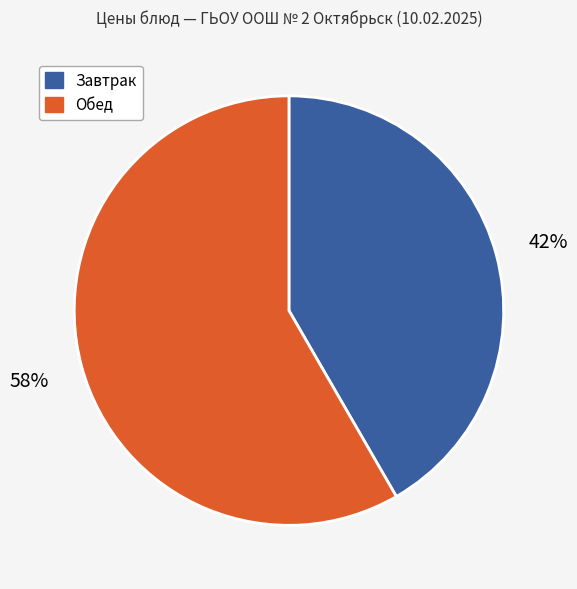

To the nearest percent, what is the average slice percentage?

50%